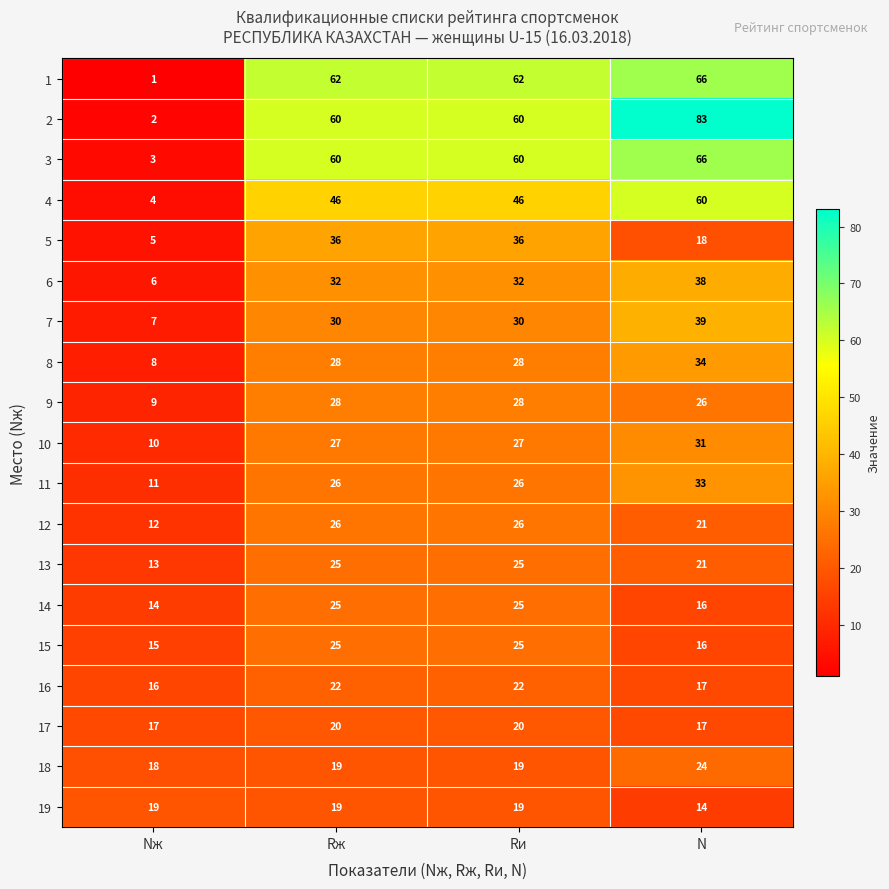

What value does the 7 series have at Rж, to the nearest 5?

30